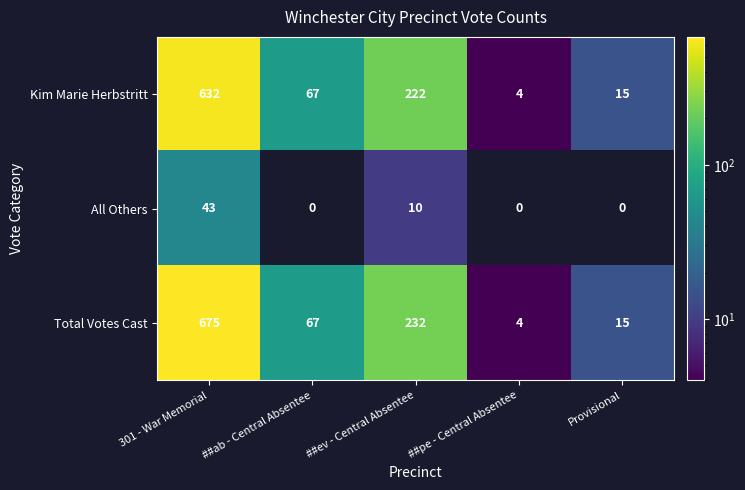

At which category is the sum across all series the highest?

301 - War Memorial